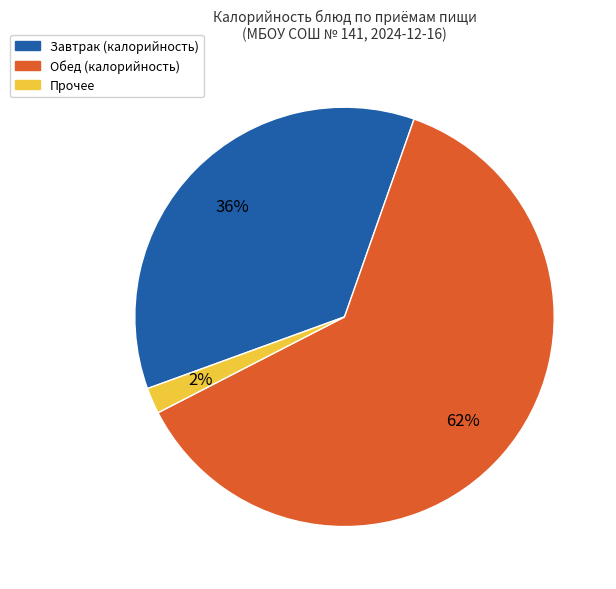

To the nearest percent, what is the average slice percentage?

33%